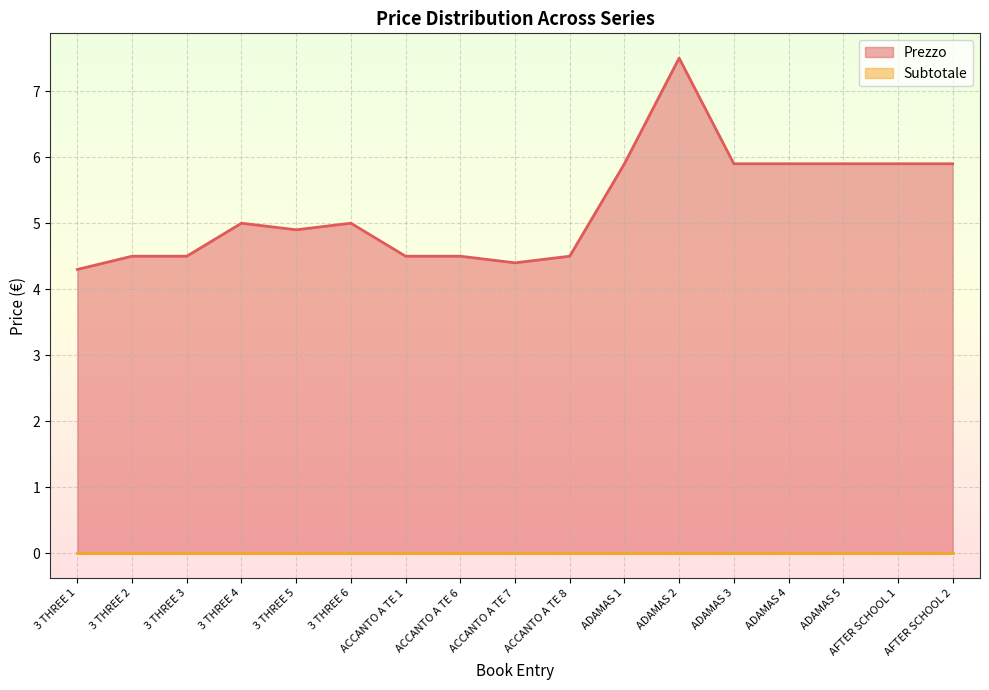

Where is the first local minimum?

3 THREE 5